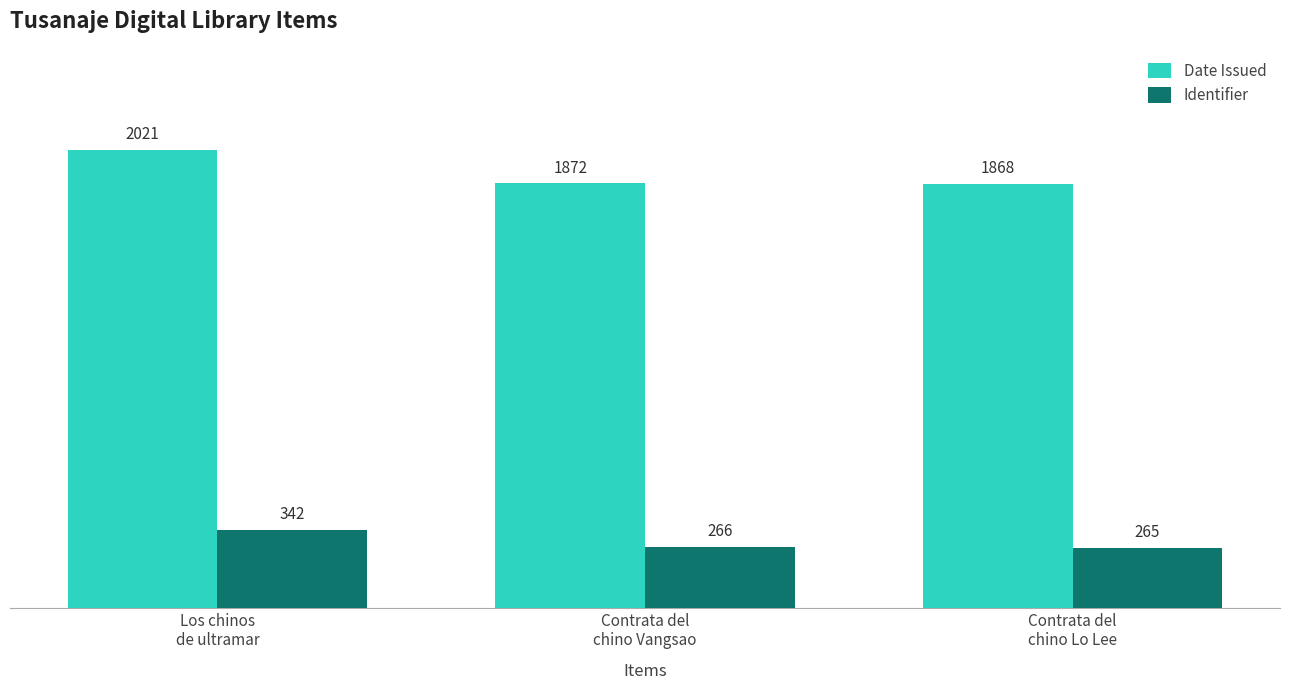

What is the difference between the highest and lowest values at Los chinos
de ultramar?

1679